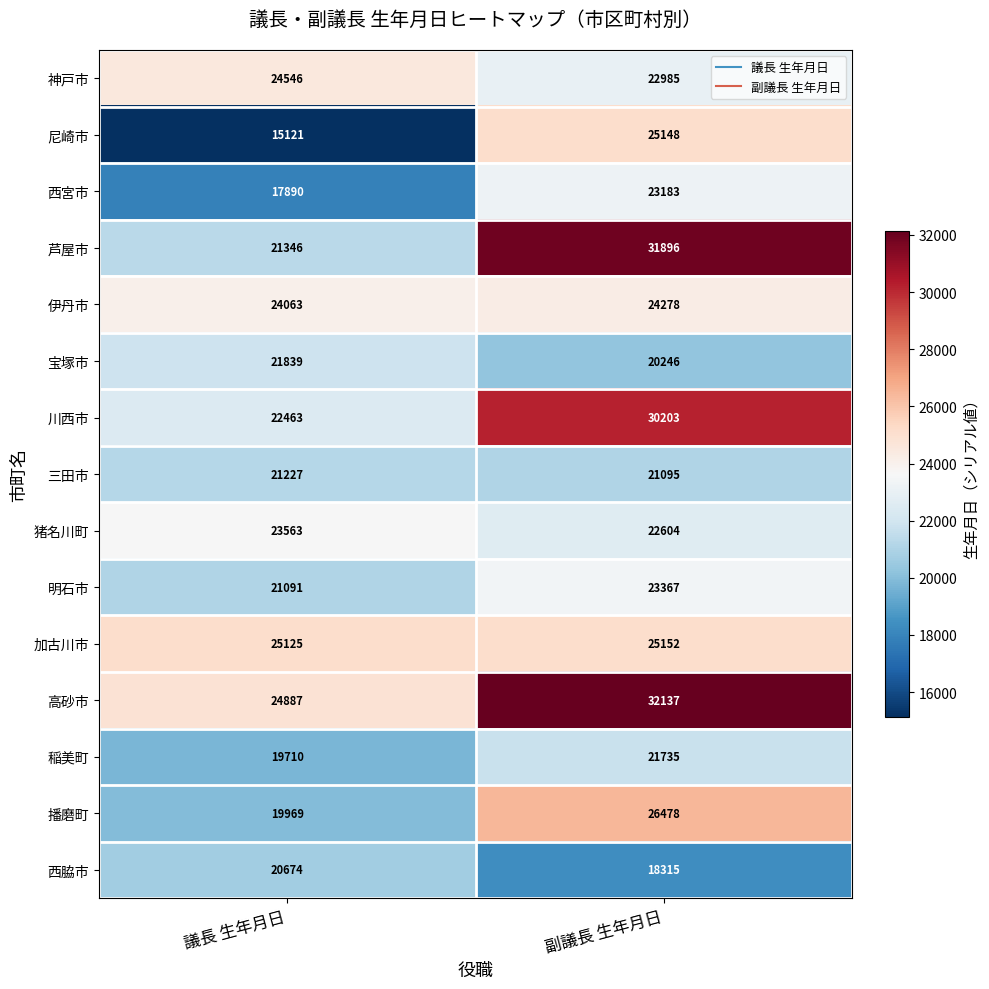

Between 議長 生年月日 and 副議長 生年月日, which series saw the biggest shift?

芦屋市